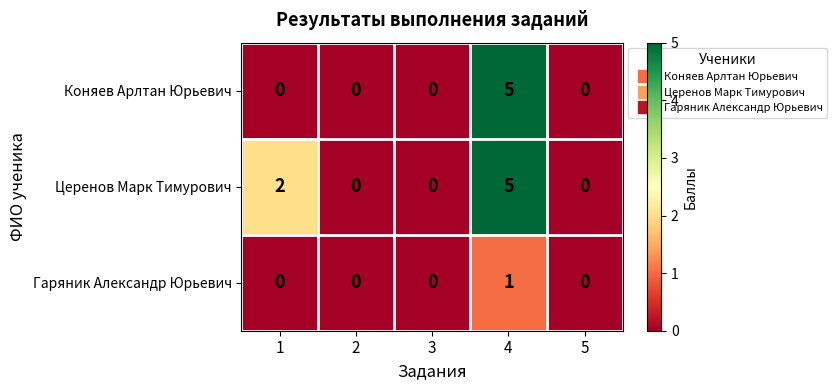

The value of Коняев Арлтан Юрьевич at 5 is 0. True or false?

True